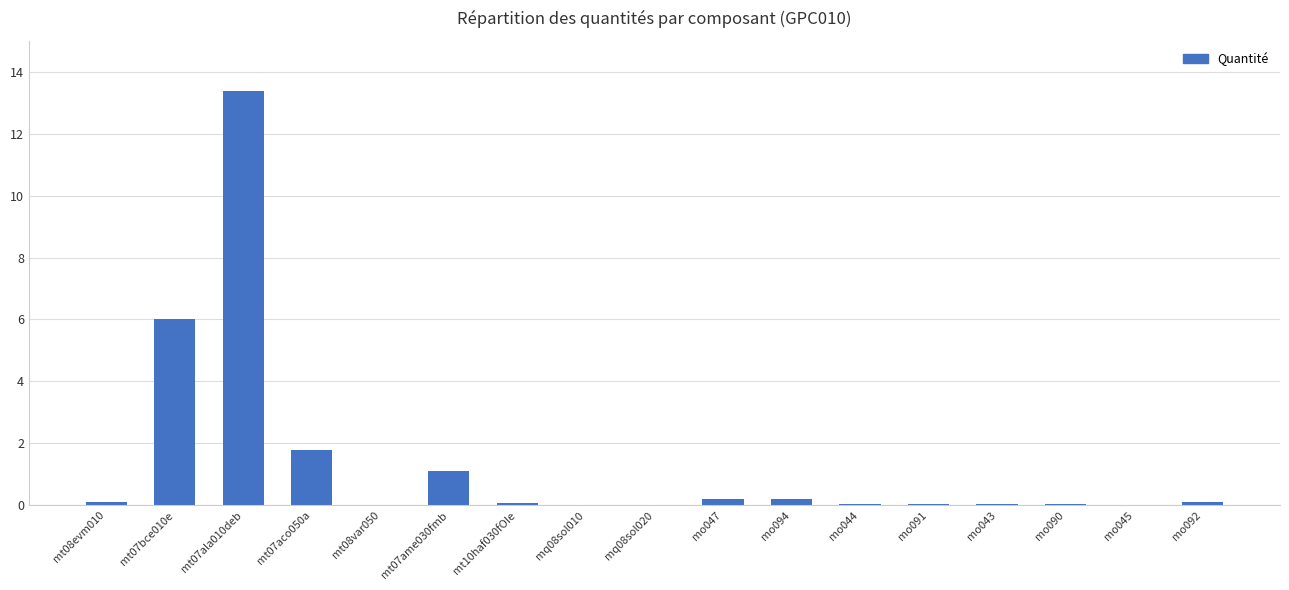

Which has a higher value, mt07ame030fmb or mt07bce010e?

mt07bce010e